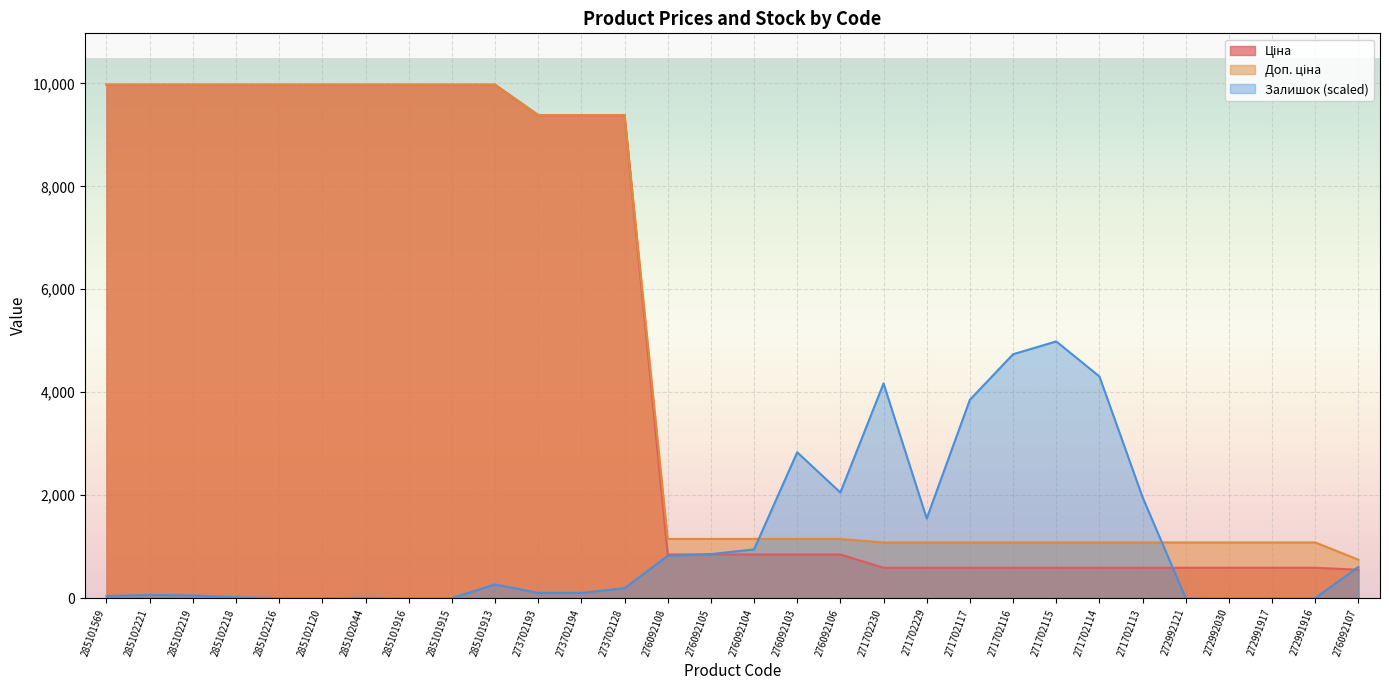

List the series in order of their peak value, lowest first.

Залишок, Ціна, Доп. ціна